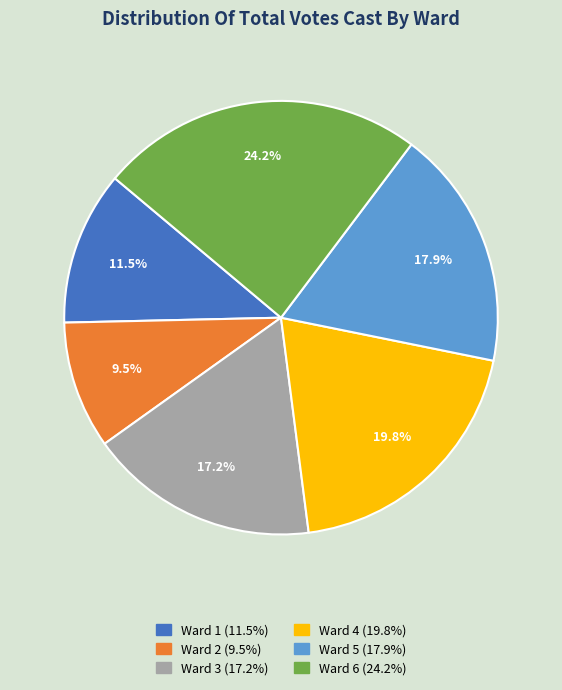

Is there a majority slice in this chart?

No